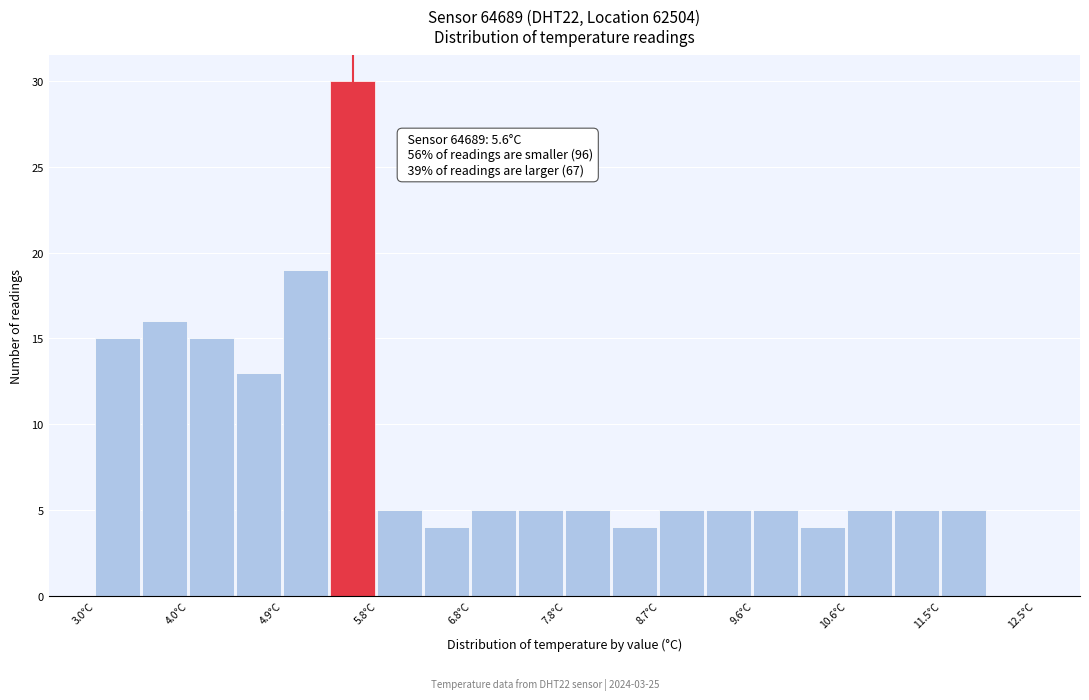

Which range on the x-axis has the tallest bar?

5.4 to 5.9